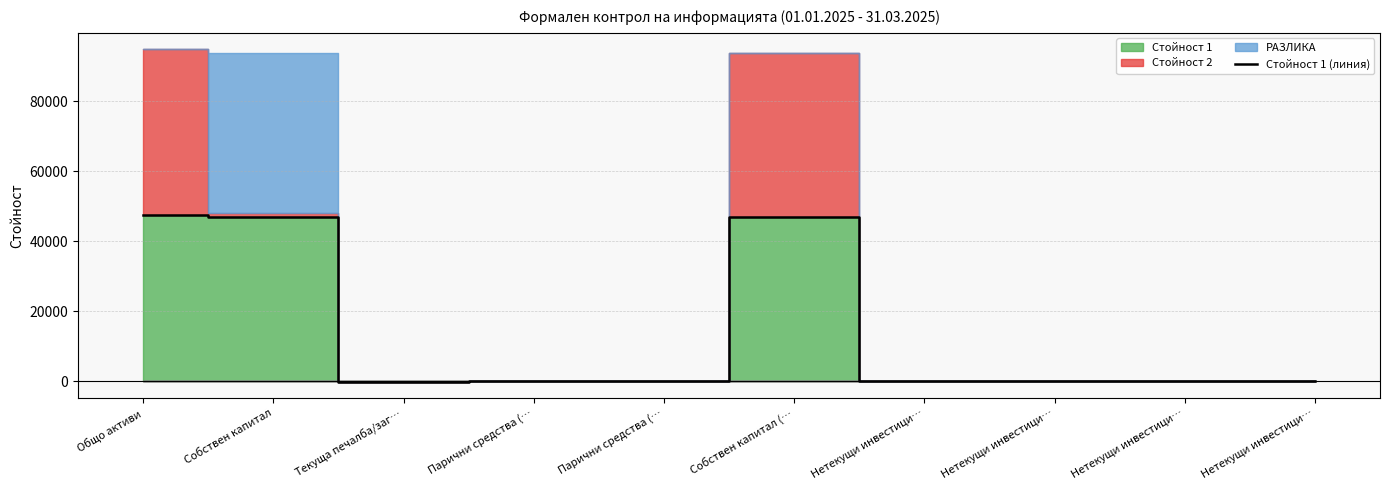

What is the difference between the values at Нетекущи инвестици… and Собствен капитал (…?

46983